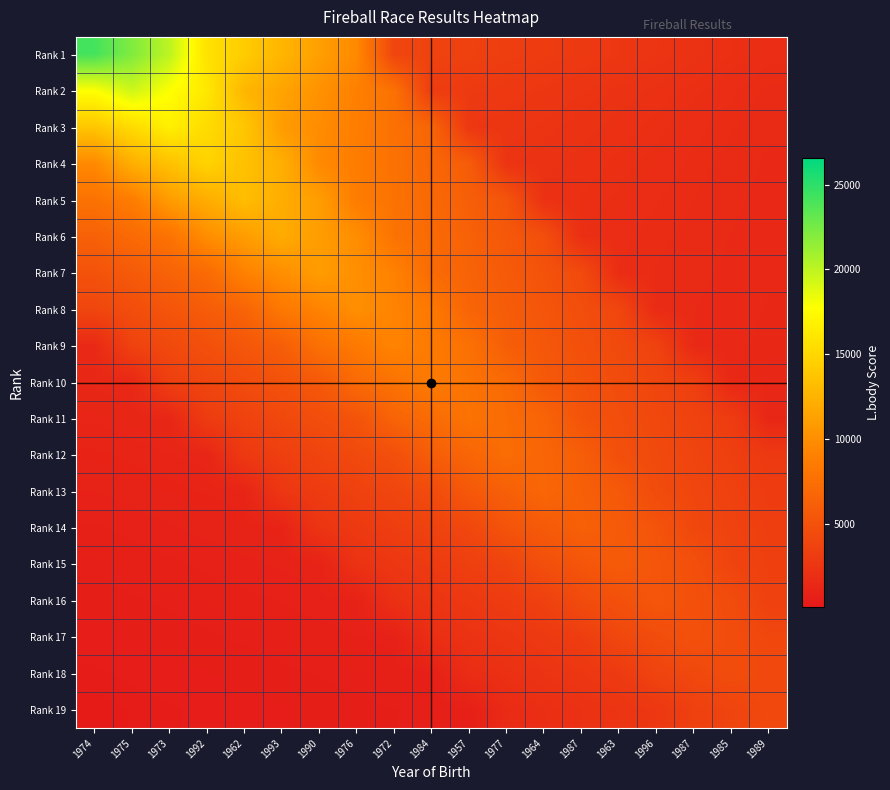

Reading right to left, extract all data points from this chart.

Rank 1: 1989=1857.8	1985=2064.2	1987=2270.6	1996=2477.1	1963=2683.5	1987=2889.9	1964=3096.3	1977=3302.8	1957=3509.2	1984=3715.6	1972=3922.0	1976=9598.6	1990=11146.8	1993=12695.0	1962=14243.1	1992=15791.3	1973=20023.0	1975=22087.2	1974=24151.4
Rank 2: 1989=1662.9	1985=1829.2	1987=1995.5	1996=2161.8	1963=2328.0	1987=2494.3	1964=2660.6	1977=2826.9	1957=2993.2	1984=3159.5	1972=7732.4	1976=8979.6	1990=10226.8	1993=11473.9	1962=12721.1	1992=16130.0	1973=17792.9	1975=19455.8	1974=17792.9
Rank 3: 1989=1570.8	1985=1713.6	1987=1856.4	1996=1999.2	1963=2142.0	1987=2284.8	1964=2427.6	1977=2570.4	1957=2713.2	1984=6640.2	1972=7711.2	1976=8782.2	1990=9853.2	1993=10924.2	1962=13851.6	1992=15279.6	1973=16707.6	1975=15279.6	1974=13851.6
Rank 4: 1989=1513.7	1985=1639.9	1987=1766.0	1996=1892.2	1963=2018.3	1987=2144.5	1964=2270.6	1977=2396.7	1957=5865.7	1984=6811.8	1972=7757.9	1976=8704.0	1990=9650.1	1993=12236.0	1962=13497.5	1992=14758.9	1973=13497.5	1975=12236.0	1974=9650.1
Rank 5: 1989=1471.9	1985=1585.1	1987=1698.3	1996=1811.6	1963=1924.8	1987=2038.0	1964=2151.2	1977=5264.8	1957=6114.0	1984=6963.2	1972=7812.3	1976=8661.5	1990=10982.6	1993=12114.8	1962=13247.0	1992=12114.8	1973=10982.6	1975=8661.5	1974=7812.3
Rank 6: 1989=1437.3	1985=1540.0	1987=1642.7	1996=1745.3	1963=1848.0	1987=1950.7	1964=4774.0	1977=5544.0	1957=6314.0	1984=7084.0	1972=7854.0	1976=9958.7	1990=10985.3	1993=12012.0	1962=10985.3	1992=9958.7	1973=7854.0	1975=7084.0	1974=6314.0
Rank 7: 1989=1406.2	1985=1499.9	1987=1593.7	1996=1687.4	1963=1781.1	1987=4359.1	1964=5062.2	1977=5765.3	1957=6468.4	1984=7171.4	1972=9093.2	1976=10030.7	1990=10968.1	1993=10030.7	1962=9093.2	1992=7171.5	1973=6468.4	1975=5765.3	1974=5062.2
Rank 8: 1989=1376.2	1985=1462.2	1987=1548.2	1996=1634.2	1963=3999.5	1987=4644.6	1964=5289.7	1977=5934.8	1957=6579.8	1984=8343.1	1972=9203.2	1976=10063.3	1990=9203.2	1993=8343.1	1962=6579.9	1992=5934.8	1973=5289.7	1975=4644.6	1974=3999.5
Rank 9: 1989=1346.2	1985=1425.4	1987=1504.6	1996=3682.3	1963=4276.2	1987=4870.1	1964=5464.0	1977=6058.0	1957=7681.3	1984=8473.2	1972=9265.1	1976=8473.2	1990=7681.3	1993=6058.0	1962=5464.0	1992=4870.1	1973=4276.2	1975=3682.3	1974=1504.6
Rank 10: 1989=1315.6	1985=1388.7	1987=3398.6	1996=3946.8	1963=4495.0	1987=5043.1	1964=5591.3	1977=7089.6	1957=7820.5	1984=8551.4	1972=7820.5	1976=7089.6	1990=5591.3	1993=5043.1	1962=4495.0	1992=3946.8	1973=3398.6	1975=1388.7	1974=1315.6
Rank 11: 1989=1283.8	1985=3141.9	1987=3648.6	1996=4155.4	1963=4662.1	1987=5168.9	1964=6554.0	1977=7229.6	1957=7905.3	1984=7229.6	1972=6554.0	1976=5168.8	1990=4662.1	1993=4155.4	1962=3648.6	1992=3141.8	1973=1283.8	1975=1216.2	1974=1148.6
Rank 12: 1989=2907.8	1985=3376.8	1987=3845.8	1996=4314.8	1963=4783.8	1987=6065.7	1964=6691.1	1977=7316.4	1957=6691.1	1984=6065.7	1972=4783.8	1976=4314.8	1990=3845.8	1993=3376.8	1962=2907.8	1992=1188.1	1973=1125.6	1975=1063.1	1974=1000.5
Rank 13: 1989=3126.6	1985=3560.8	1987=3995.1	1996=4429.4	1963=5616.3	1987=6195.3	1964=6774.3	1977=6195.3	1957=5616.3	1984=4429.4	1972=3995.1	1976=3560.8	1990=3126.6	1993=2692.4	1962=1100.1	1992=1042.2	1973=984.3	1975=926.4	1974=868.5
Rank 14: 1989=3296.4	1985=3698.4	1987=4100.4	1996=5199.2	1963=5735.2	1987=6271.2	1964=5735.2	1977=5199.2	1957=4100.4	1984=3698.4	1972=3296.4	1976=2894.4	1990=2492.4	1993=1018.4	1962=964.8	1992=911.2	1973=857.6	1975=804.0	1974=750.4
Rank 15: 1989=3423.2	1985=3795.2	1987=4812.3	1996=5308.4	1963=5804.5	1987=5308.4	1964=4812.3	1977=3795.3	1957=3423.2	1984=3051.1	1972=2679.0	1976=2306.9	1990=942.6	1993=893.0	1962=843.4	1992=793.8	1973=744.2	1975=694.6	1974=644.9
Rank 16: 1989=3508.8	1985=4449.1	1987=4907.7	1996=5366.4	1963=4907.7	1987=4449.1	1964=3508.8	1977=3164.8	1957=2820.8	1984=2476.8	1972=2132.8	1976=871.5	1990=825.6	1993=779.7	1962=733.9	1992=688.0	1973=642.1	1975=596.3	1974=550.4
Rank 17: 1989=4109.6	1985=4533.2	1987=4956.9	1996=4533.2	1963=4109.6	1987=3241.1	1964=2923.3	1977=2605.6	1957=2287.8	1984=1970.1	1972=805.0	1976=762.6	1990=720.2	1993=677.9	1962=635.5	1992=593.1	1973=550.8	1975=508.4	1974=466.0
Rank 18: 1989=4178.9	1985=4569.5	1987=4178.9	1996=3788.4	1963=2987.7	1987=2694.8	1964=2401.9	1977=2109.0	1957=1816.1	1984=742.1	1972=703.0	1976=663.9	1990=624.9	1993=585.8	1962=546.8	1992=507.7	1973=468.7	1975=429.6	1974=390.6
Rank 19: 1989=4202.9	1985=3843.7	1987=3484.5	1996=2748.0	1963=2478.6	1987=2209.2	1964=1939.8	1977=1670.4	1957=682.5	1984=646.6	1972=610.7	1976=574.8	1990=538.8	1993=502.9	1962=467.0	1992=431.1	1973=395.1	1975=359.2	1974=323.3